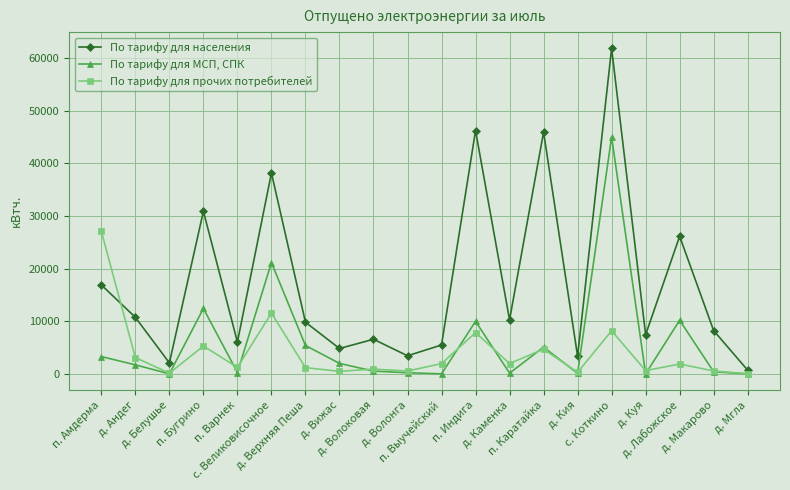

True or false: По тарифу для прочих потребителей has a value of 1176 at д. Верхняя Пеша.

True